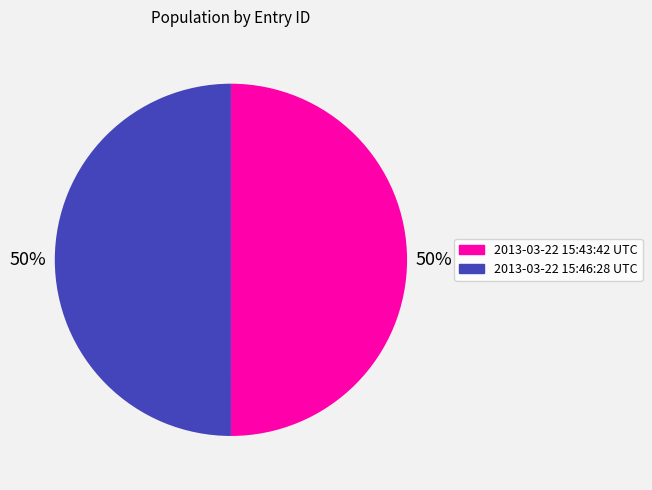

What percentage is the 2013-03-22 15:46:28 UTC slice, to the nearest percent?

50%